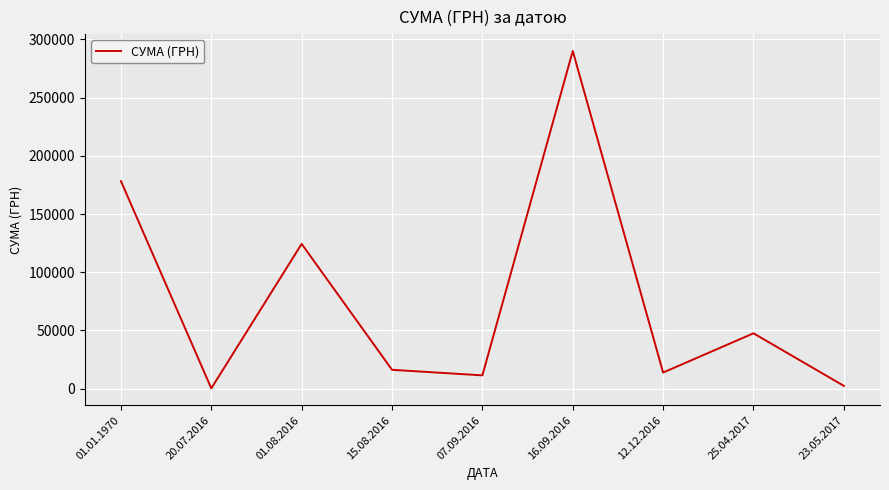

The value at 12.12.2016 is 13788.0. True or false?

True